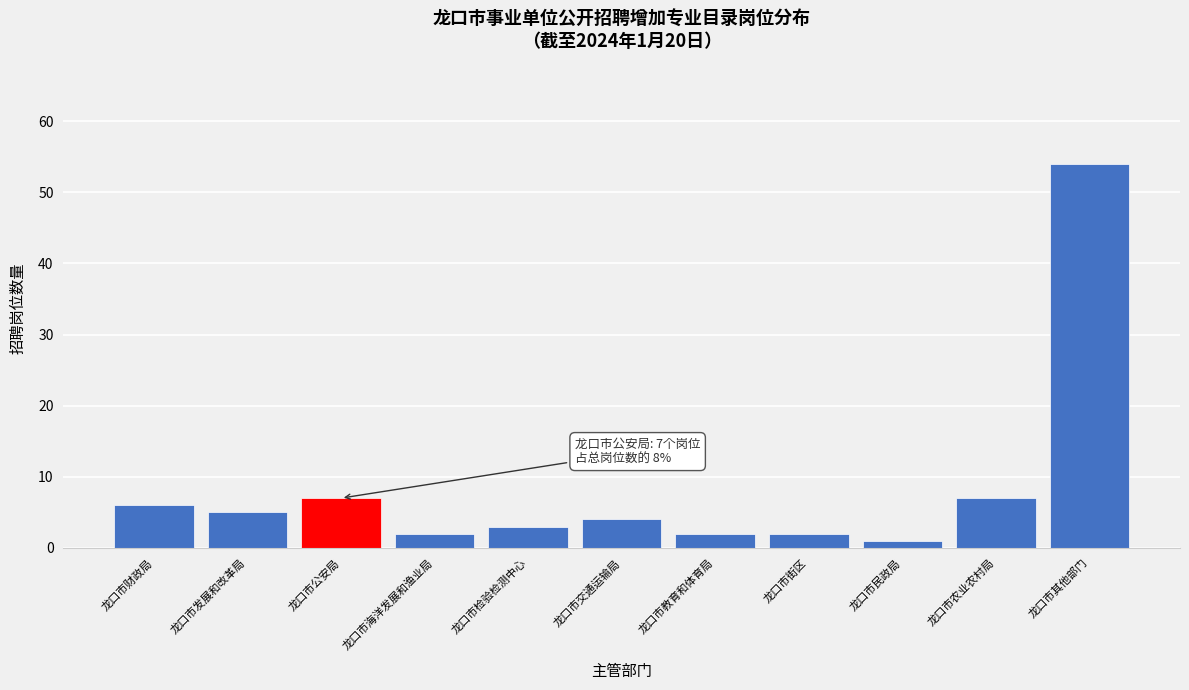

Reading left to right, what are all the values shown in this chart?

6	5	7	2	3	4	2	2	1	7	54